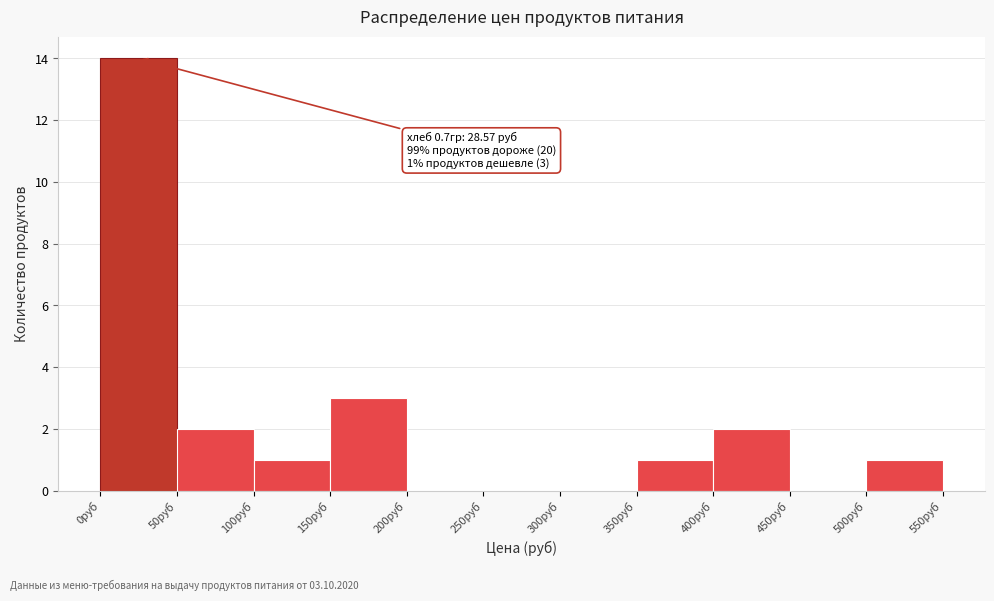

Over which range of the x-axis is the bar tallest?

0 to 50